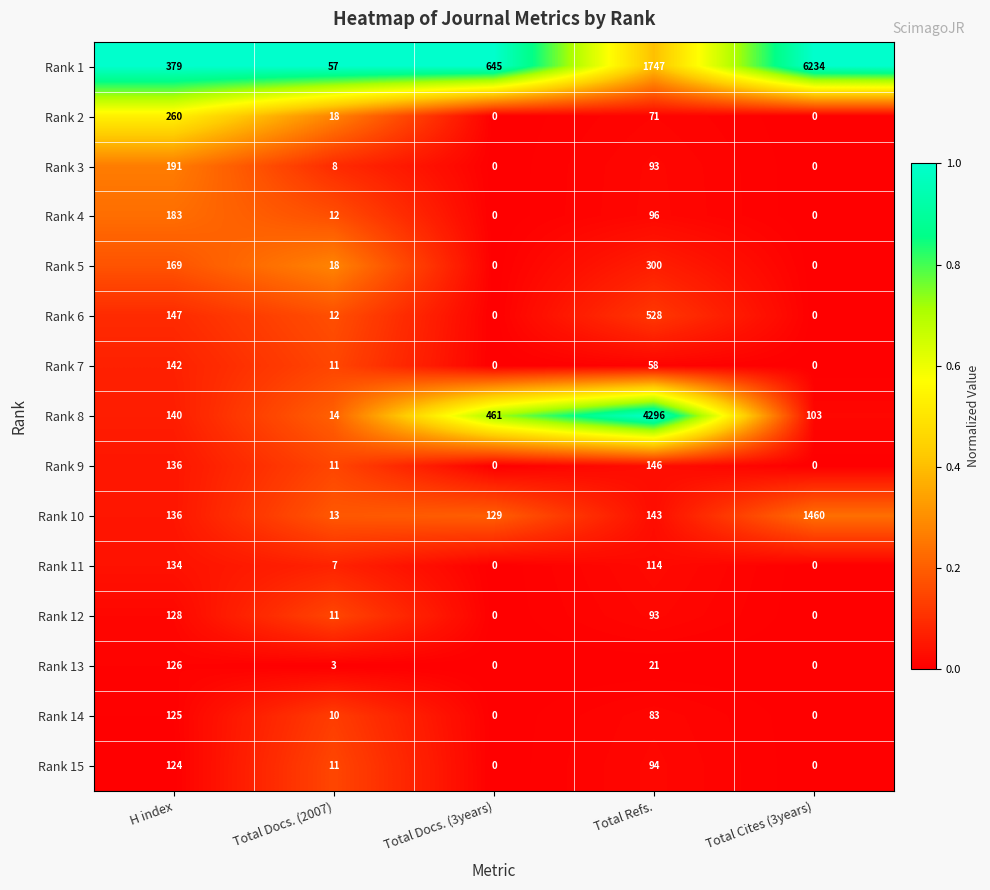

List the series in order of their peak value, highest first.

Rank 1, Rank 8, Rank 10, Rank 6, Rank 5, Rank 2, Rank 3, Rank 4, Rank 9, Rank 7, Rank 11, Rank 12, Rank 13, Rank 14, Rank 15